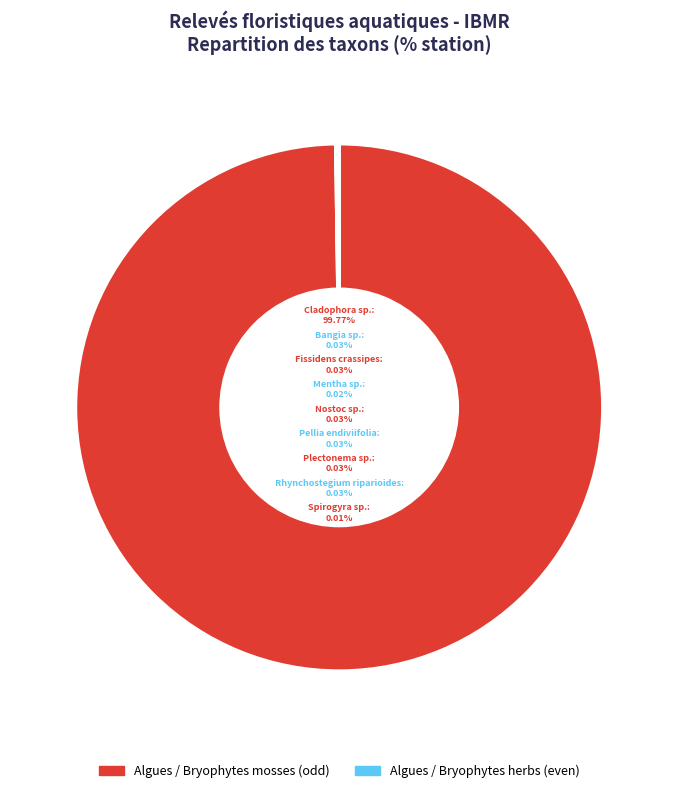

Do Cladophora sp. and Spirogyra sp. together represent more than half of the pie?

Yes